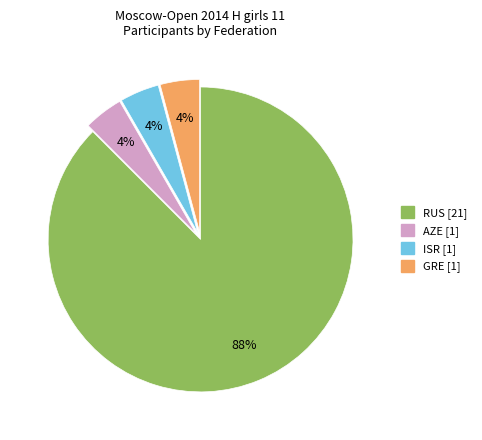

What percentage is the GRE slice, to the nearest percent?

4%